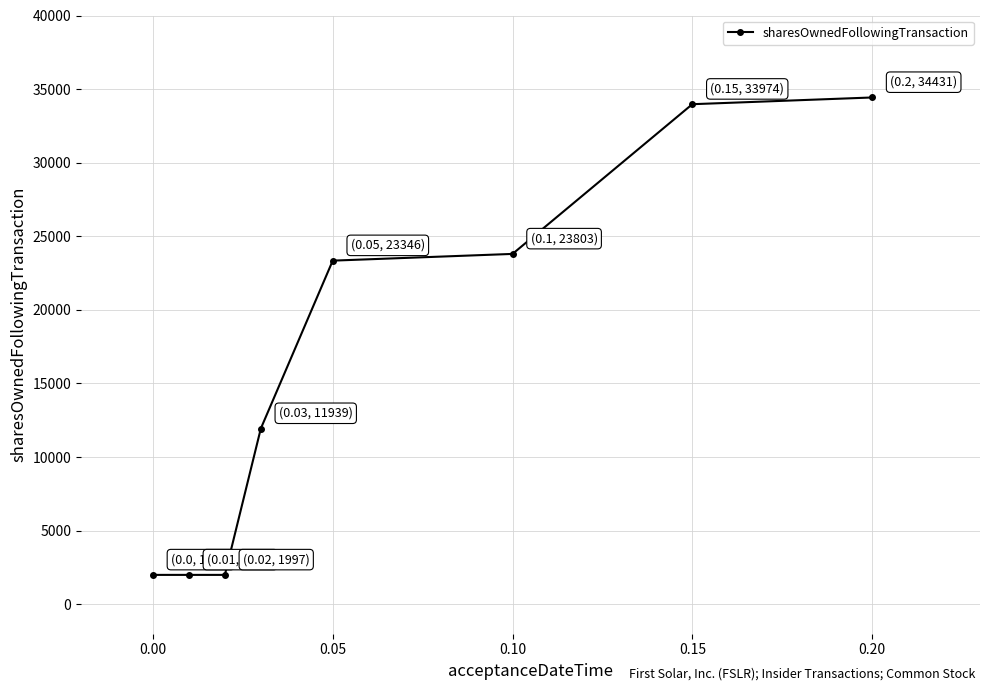

What is the minimum value shown in the chart?

1997